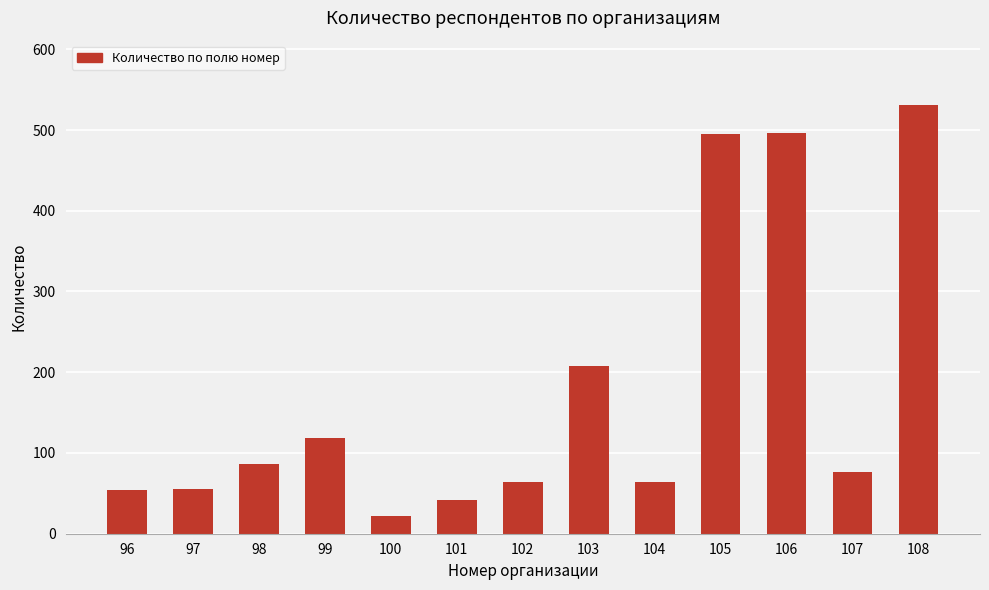

The chart shows a value of 210 at 105. True or false?

False